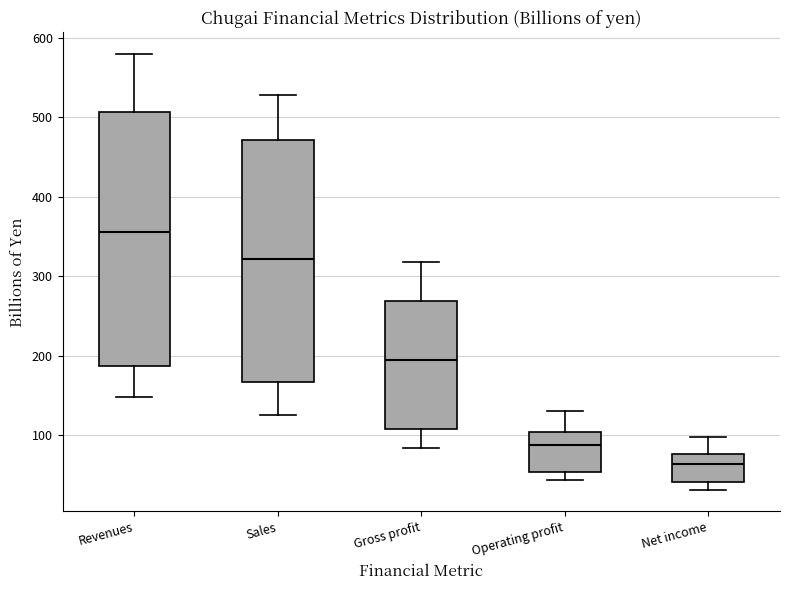

Where does the median line of the box for Revenues sit on the y-axis? The values are not printed on the chart, so give them approximately, as read against the axis.

360